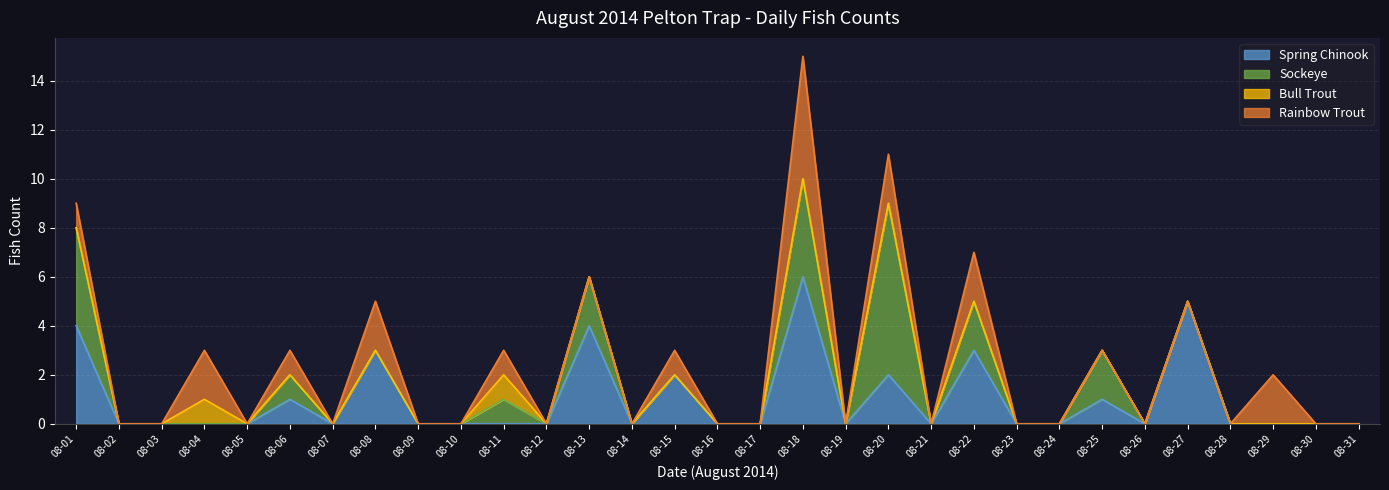

Reading left to right, extract all data points from this chart.

Spring Chinook: 4	0	0	0	0	1	0	3	0	0	0	0	4	0	2	0	0	6	0	2	0	3	0	0	1	0	5	0	0	0	0
Sockeye: 4	0	0	0	0	1	0	0	0	0	1	0	2	0	0	0	0	4	0	7	0	2	0	0	2	0	0	0	0	0	0
Bull Trout: 0	0	0	1	0	0	0	0	0	0	1	0	0	0	0	0	0	0	0	0	0	0	0	0	0	0	0	0	0	0	0
Rainbow Trout: 1	0	0	2	0	1	0	2	0	0	1	0	0	0	1	0	0	5	0	2	0	2	0	0	0	0	0	0	2	0	0
Total: 9	0	0	3	0	3	0	5	0	0	3	0	6	0	3	0	0	15	0	11	0	7	0	0	3	0	5	0	2	0	0